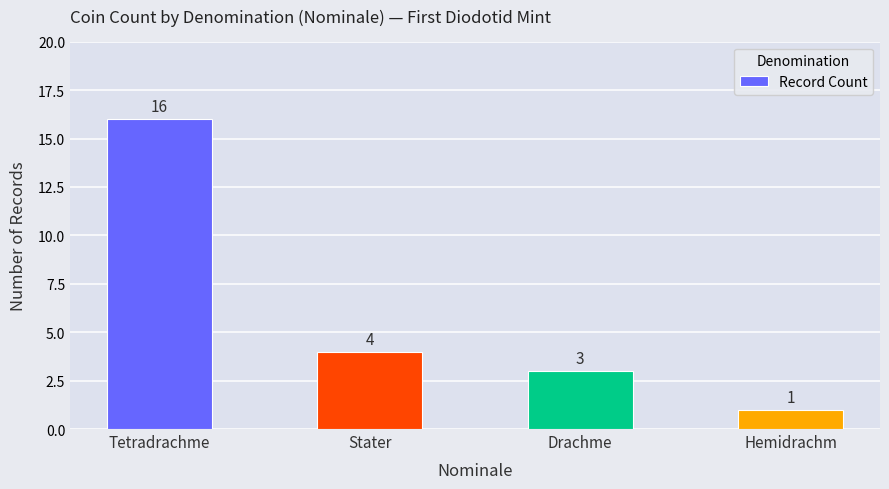

What is the label of the 4th bar from the right?

Tetradrachme